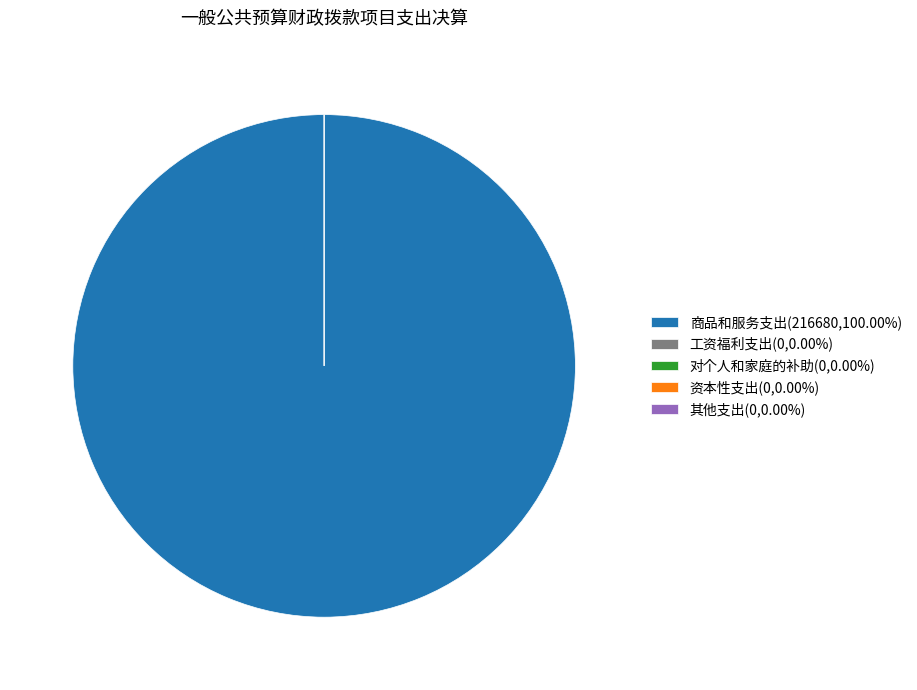

Which category has the smallest portion of the pie?

工资福利支出